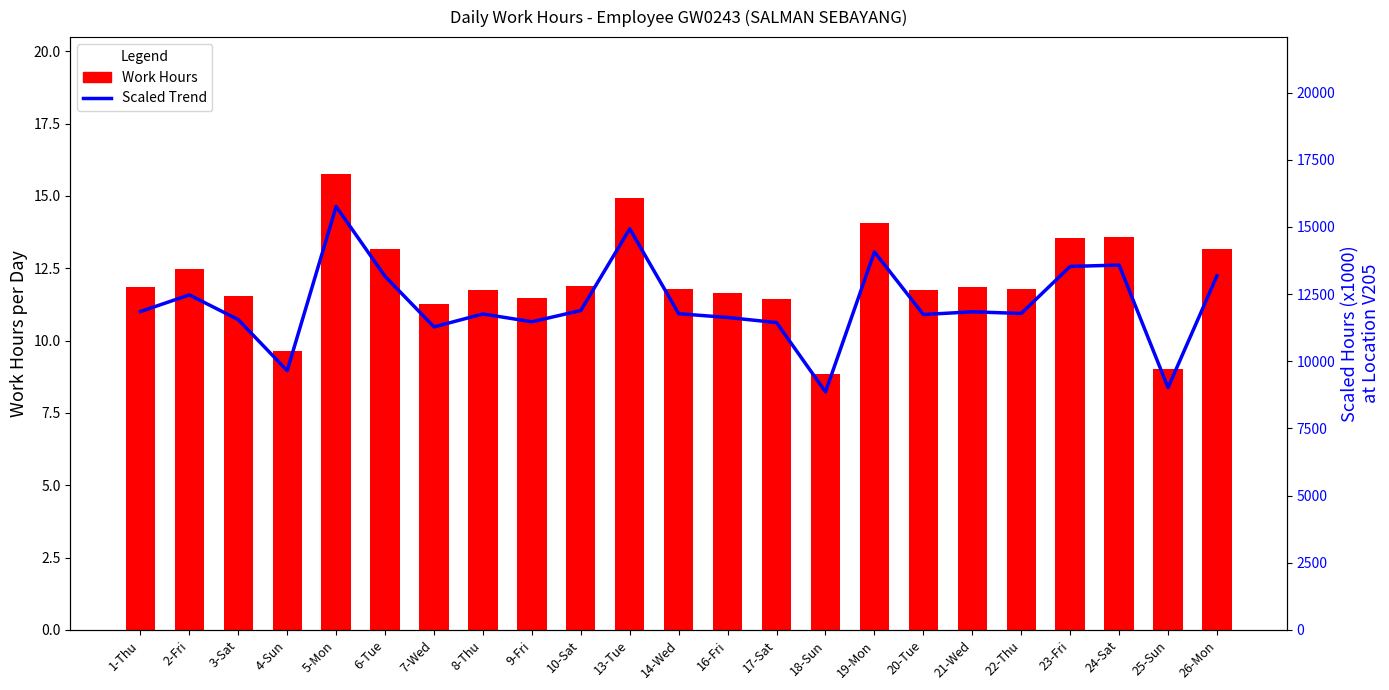

Is the value of Scaled Hours (x1000) at 2-Fri greater than the value of Work Hours at 18-Sun?

Yes